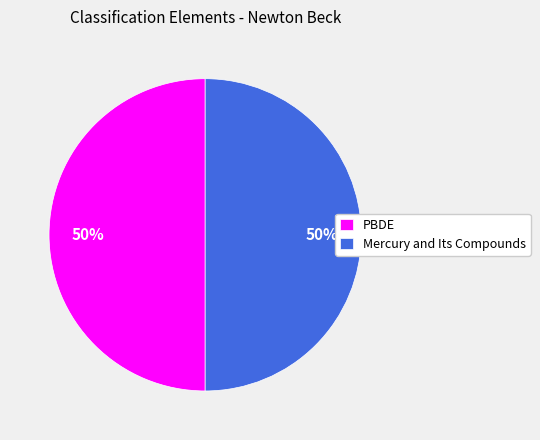

What is the ratio of the value at PBDE to the value at Mercury and Its Compounds?

1.0